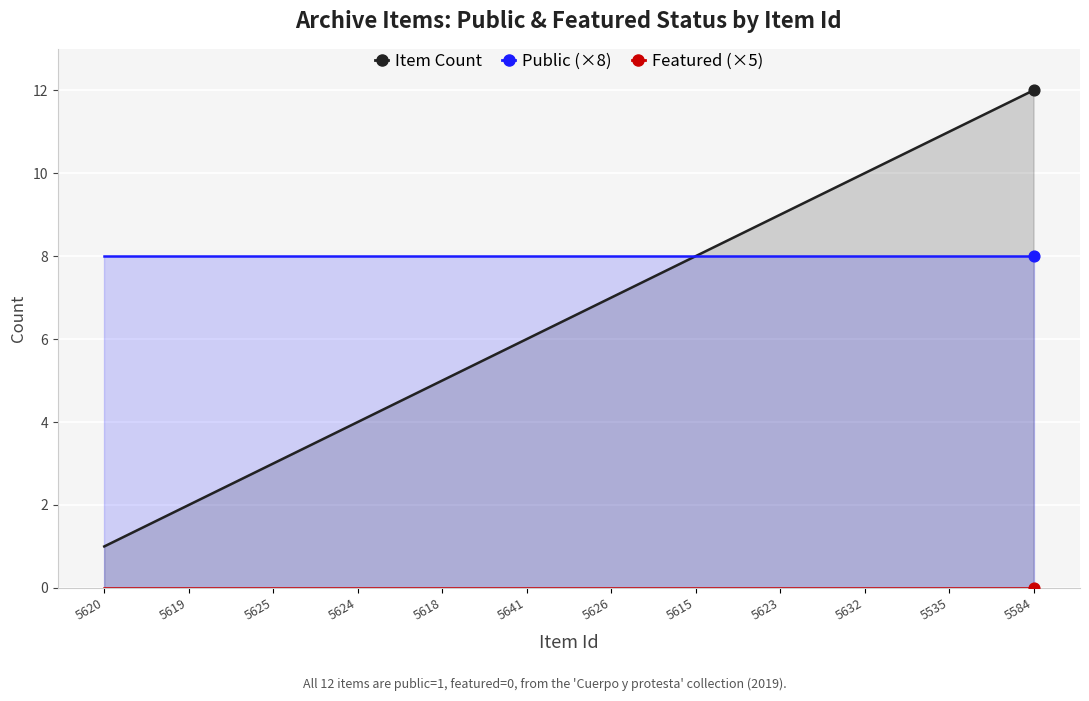

Which series has the largest total across all categories?

Public (×8)